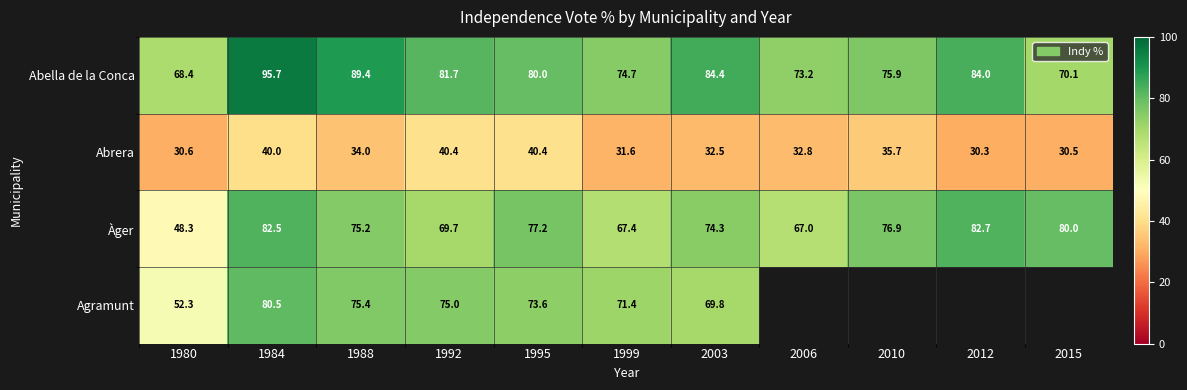

How many values in the Abrera series are below 32?

4